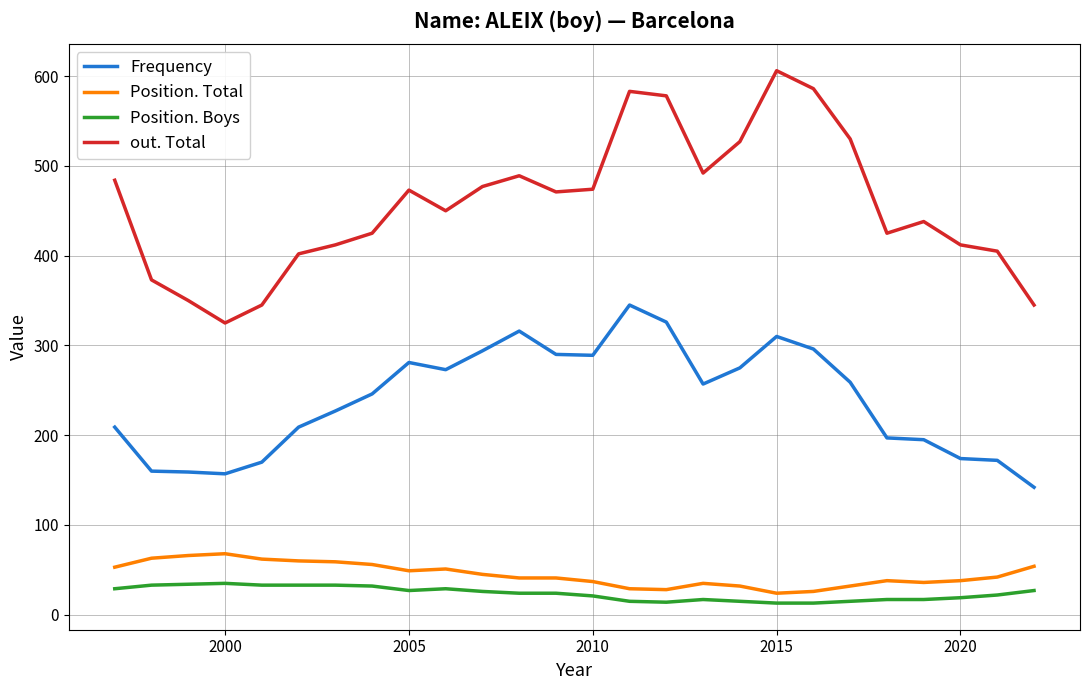

What is the greatest value displayed?

606